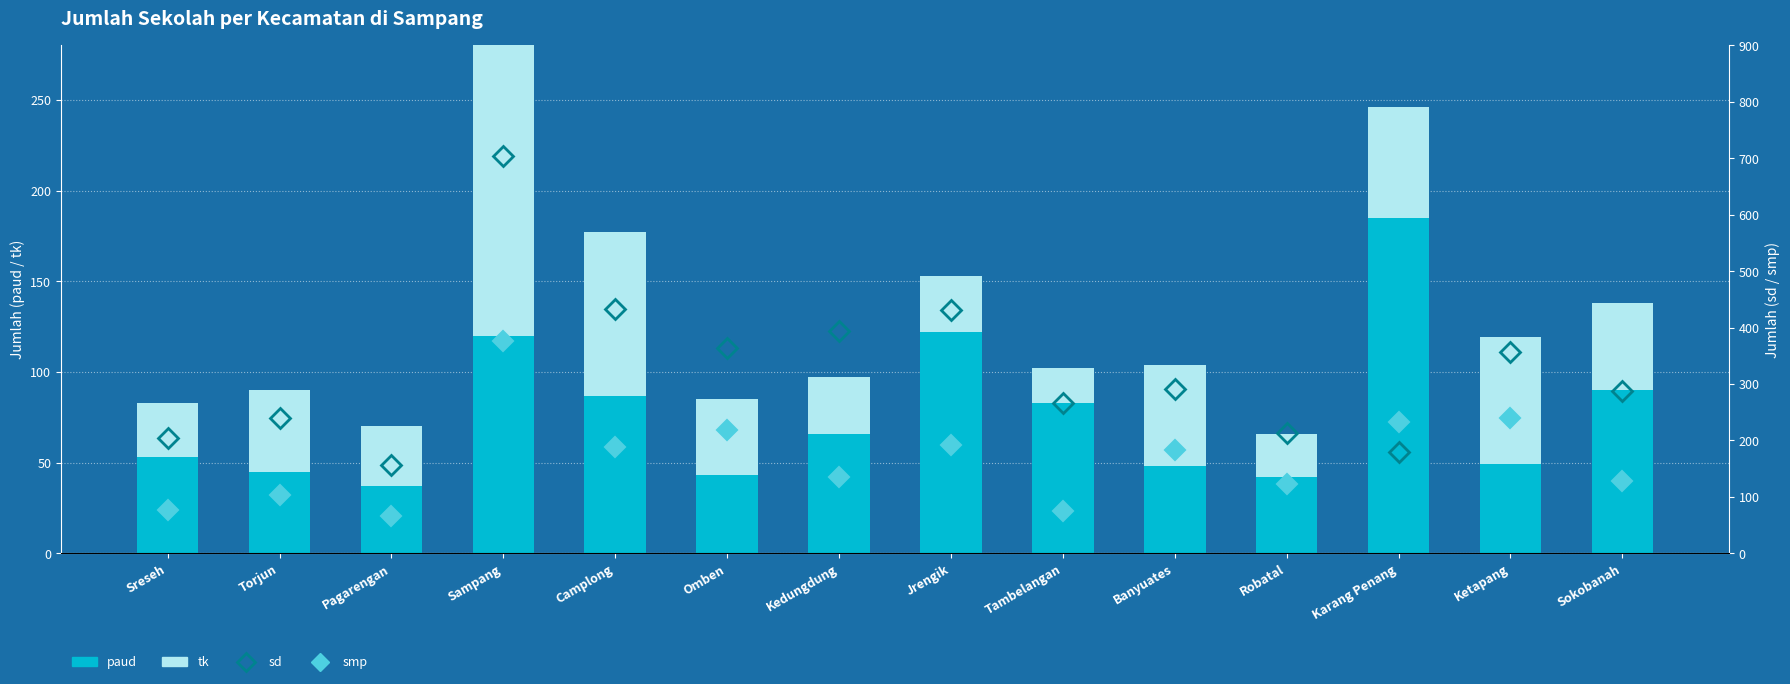

Which series has the largest total across all categories?

sd